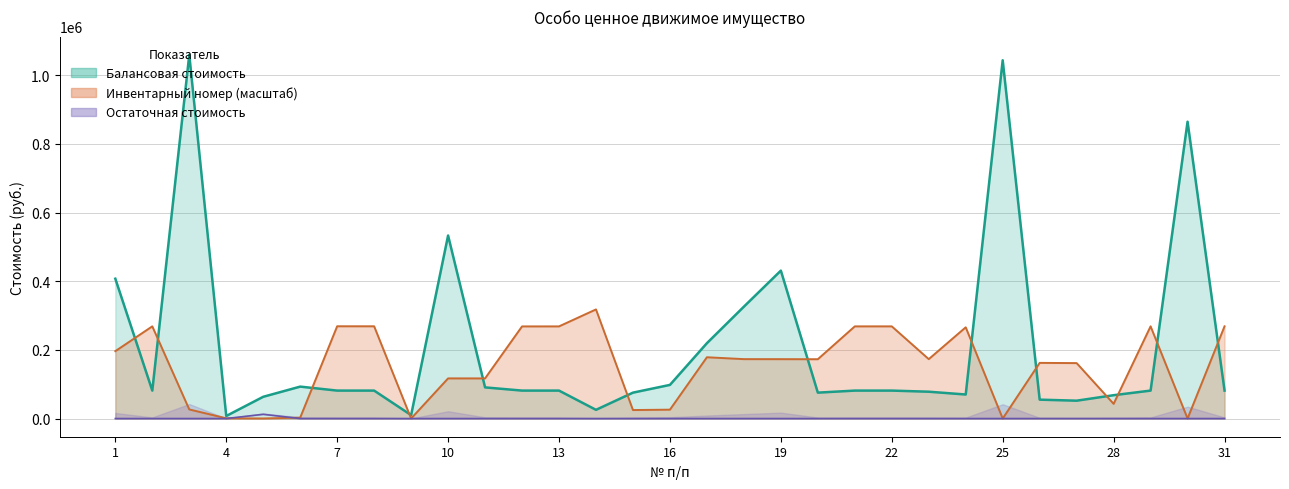

What are all the series names shown in the legend?

Балансовая стоимость, Остаточная стоимость, Инвентарный номер